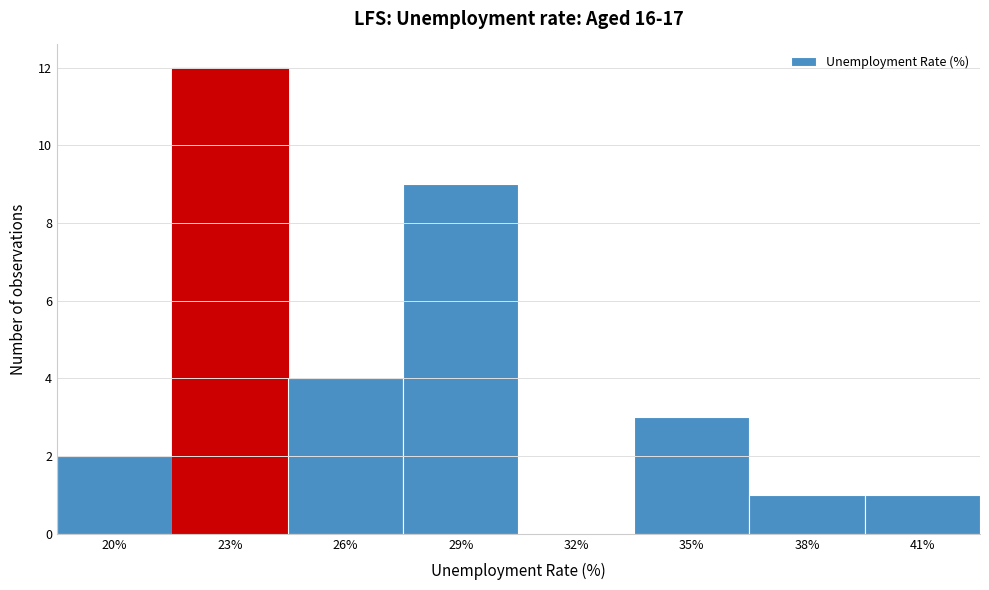

Reading left to right, what are all the values shown in this chart?

20%=2	23%=12	26%=4	29%=9	32%=0	35%=3	38%=1	41%=1